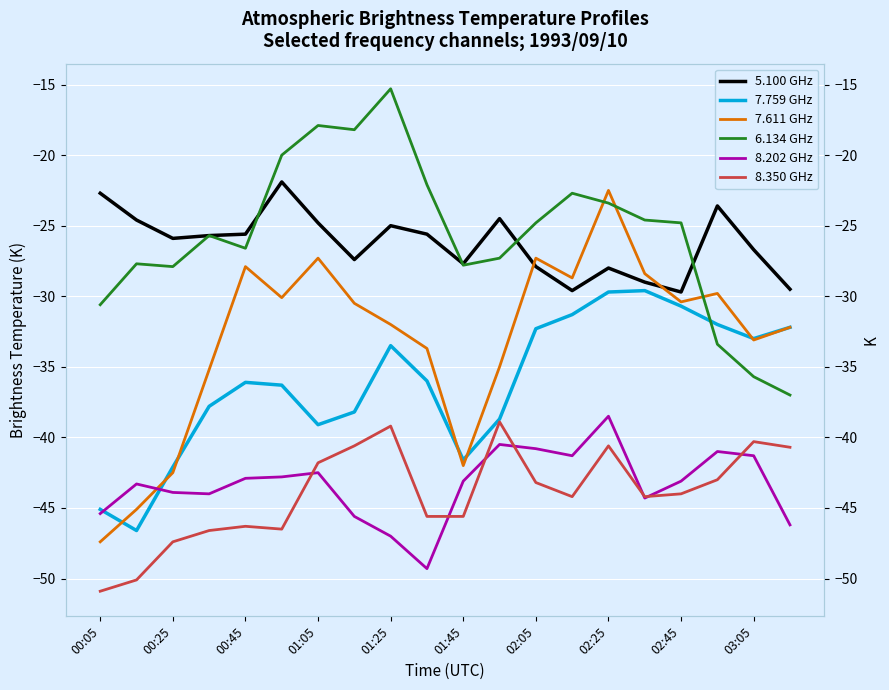

What is the value of the 5.100 GHz point at the 18th from the left?

-23.6